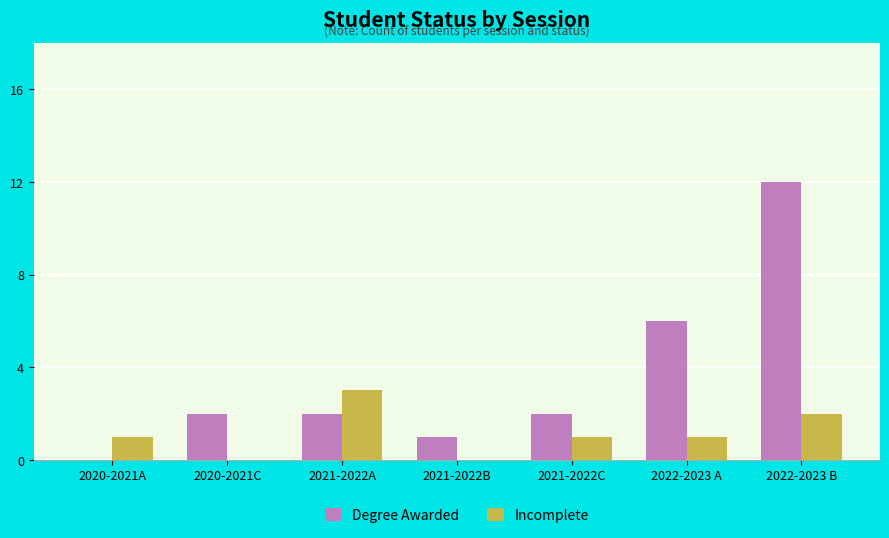

Are the bars horizontal?

No